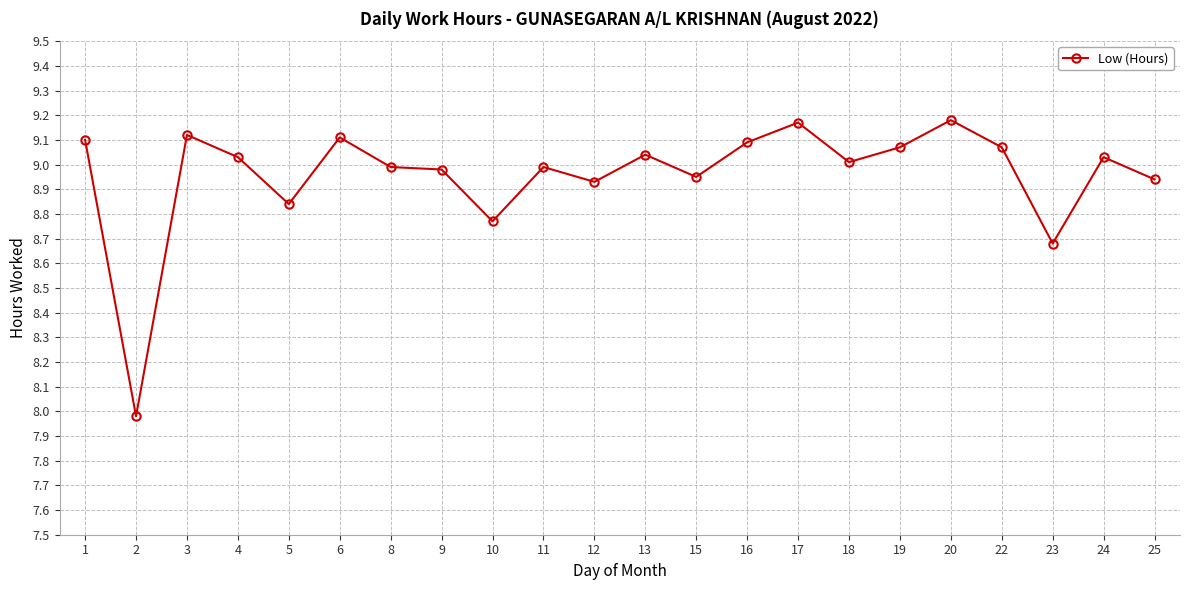

What is the sum of all values?

197.1